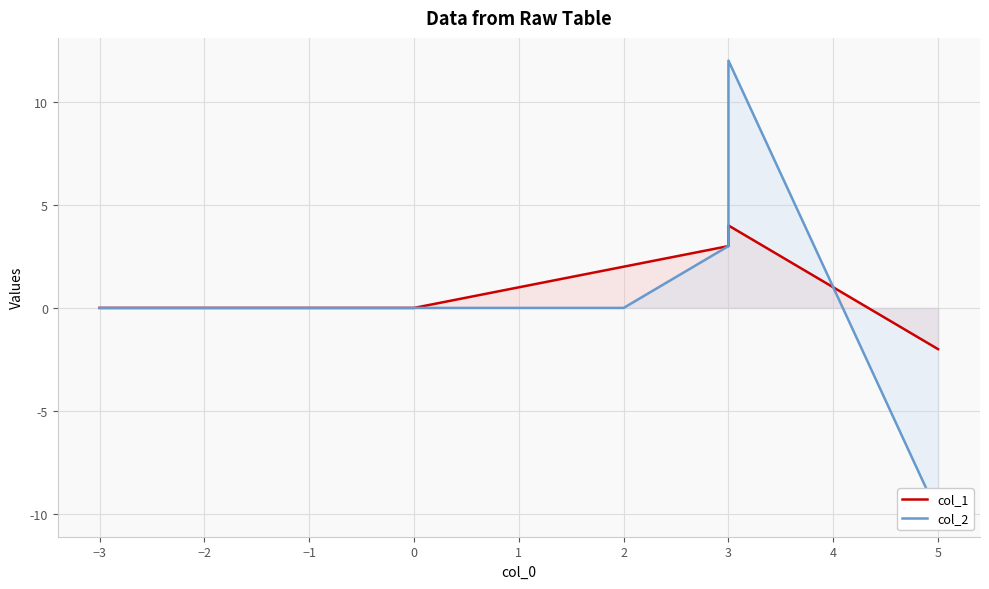

How many negative values does the col_1 series have?

1